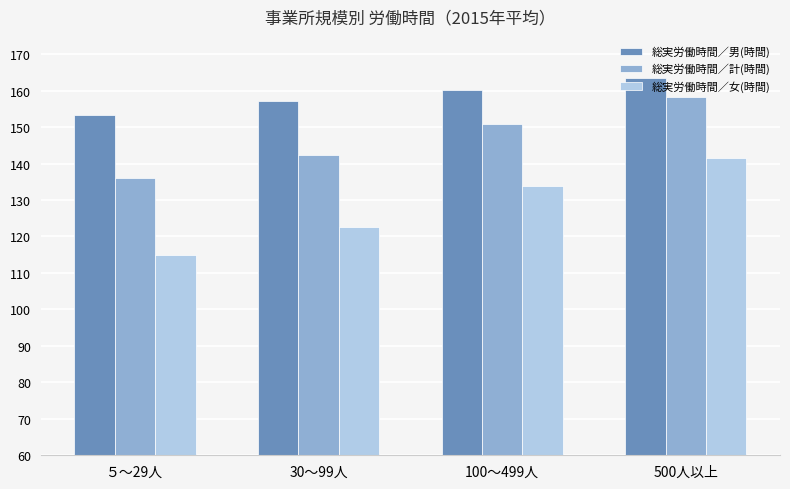

What is the difference between the highest and lowest values at 100～499人?

26.3